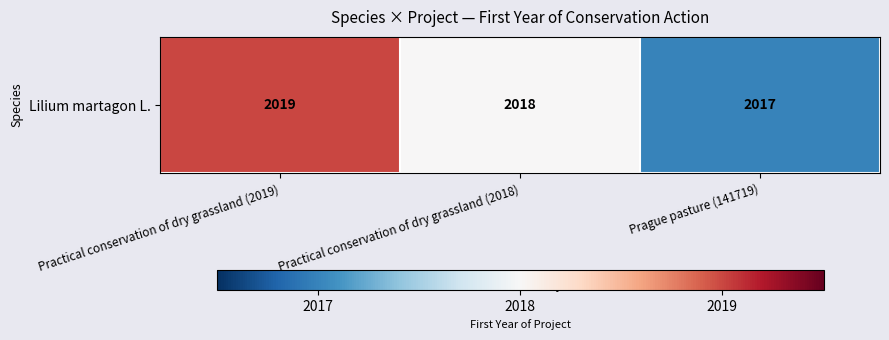

What is the sum of all values?

6054